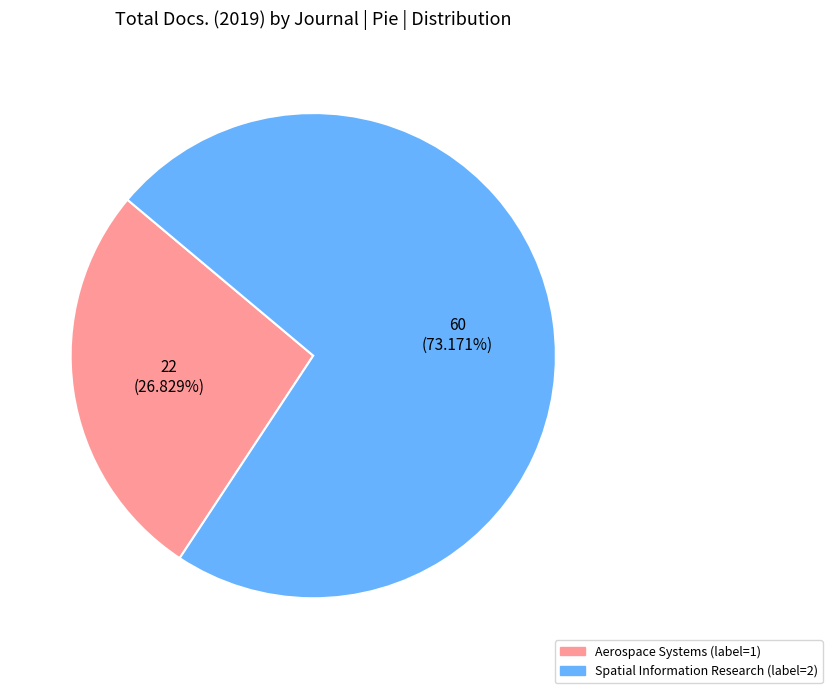

Which category has the smallest portion of the pie?

Aerospace Systems